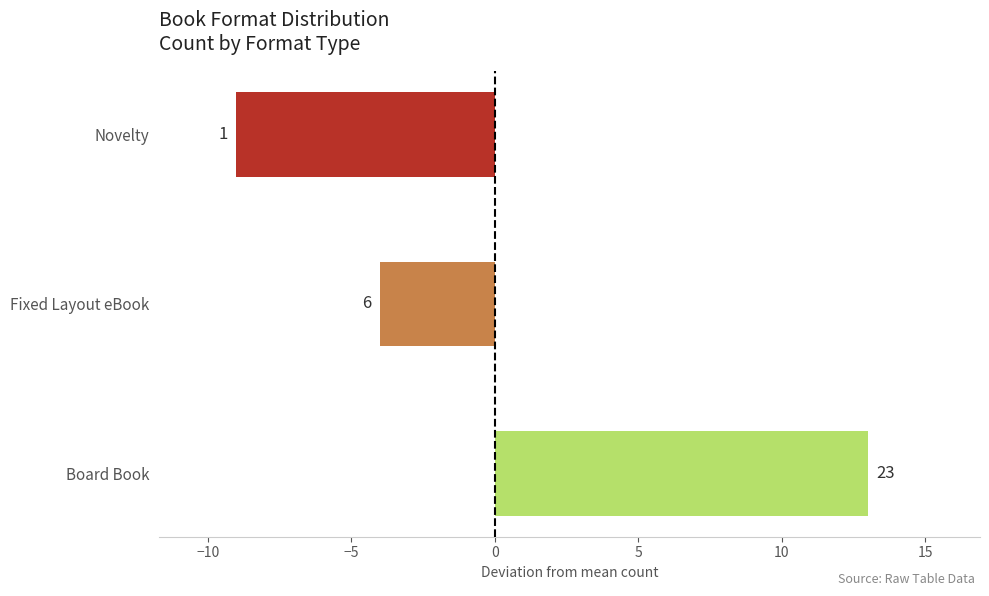

How many bars are there in total?

3